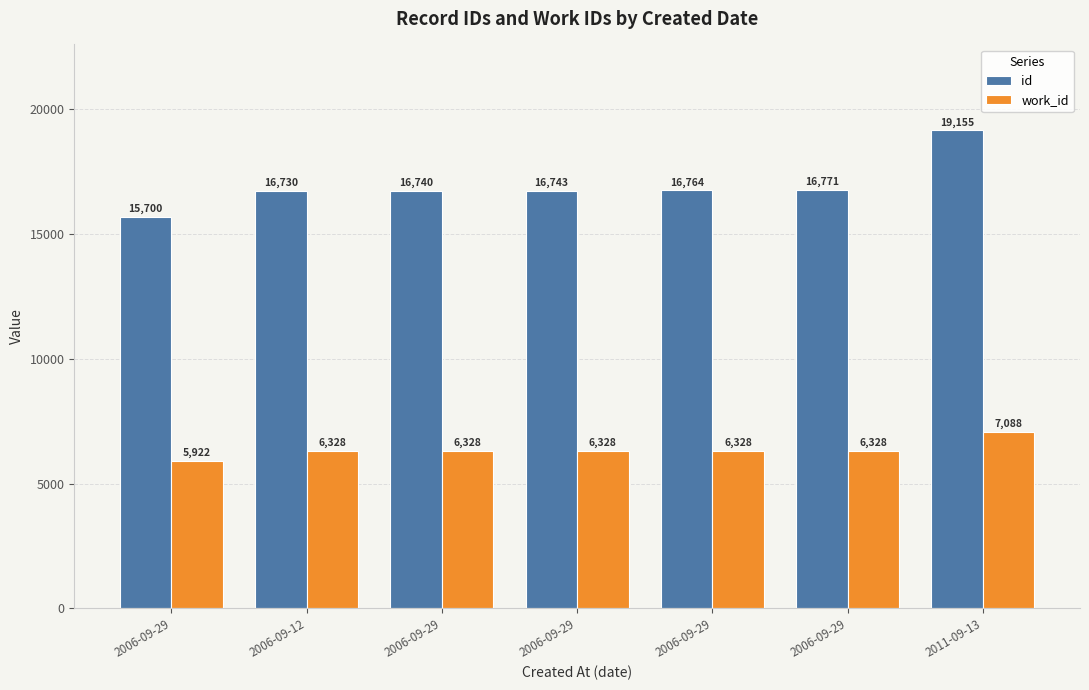

What is the highest value of the work_id series?

7088